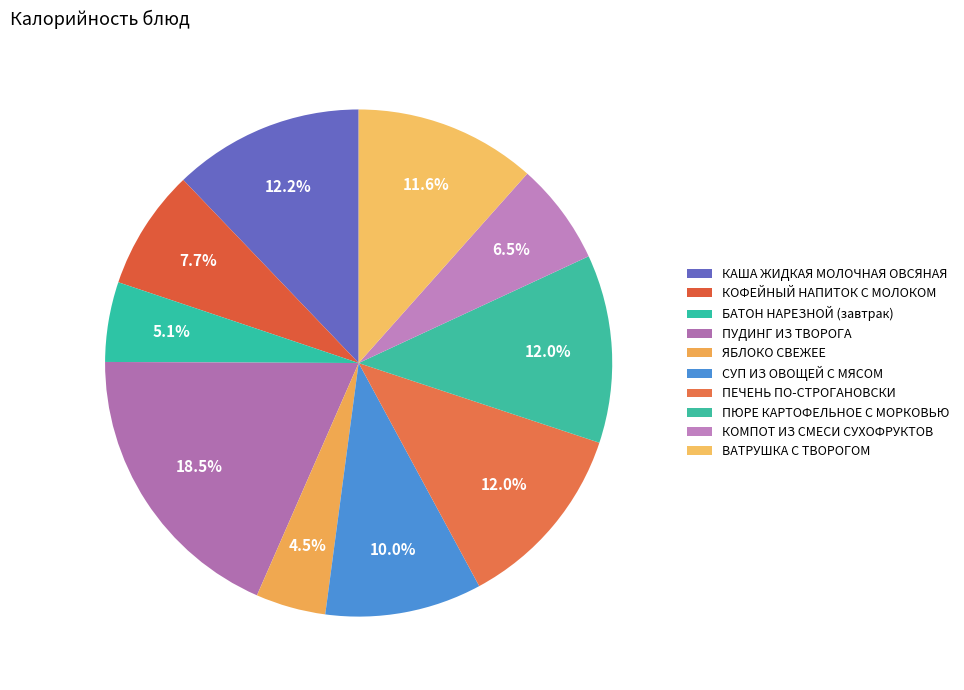

Count the number of slices in the pie.

10